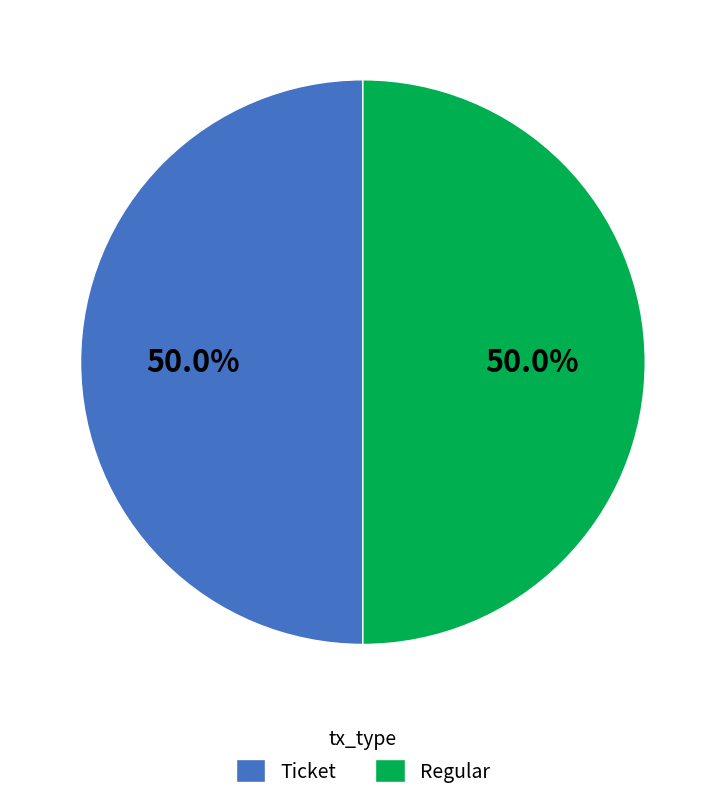

What is the total percentage of Regular and Ticket?

100.0%